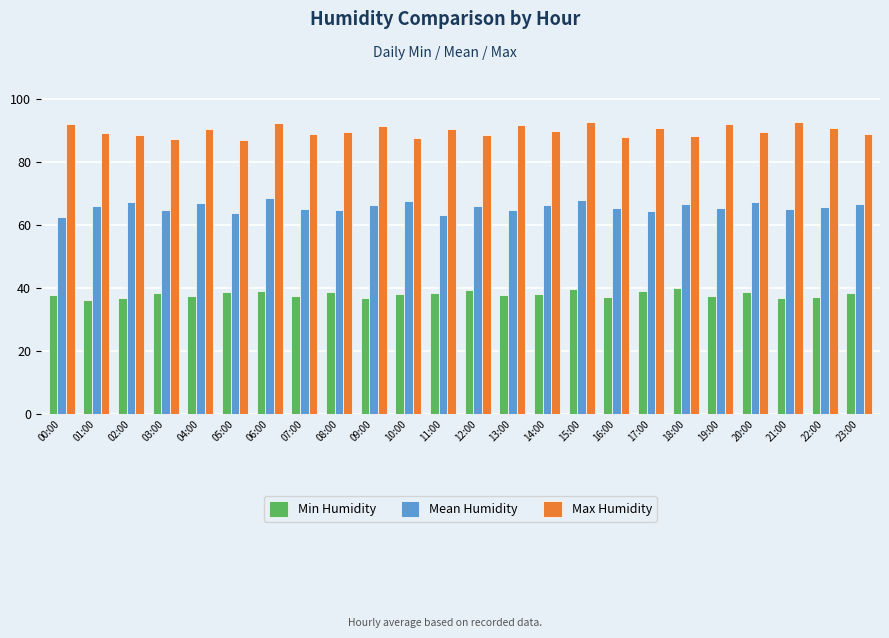

Is it true that Mean Humidity equals 34.3 at 05:00?

False